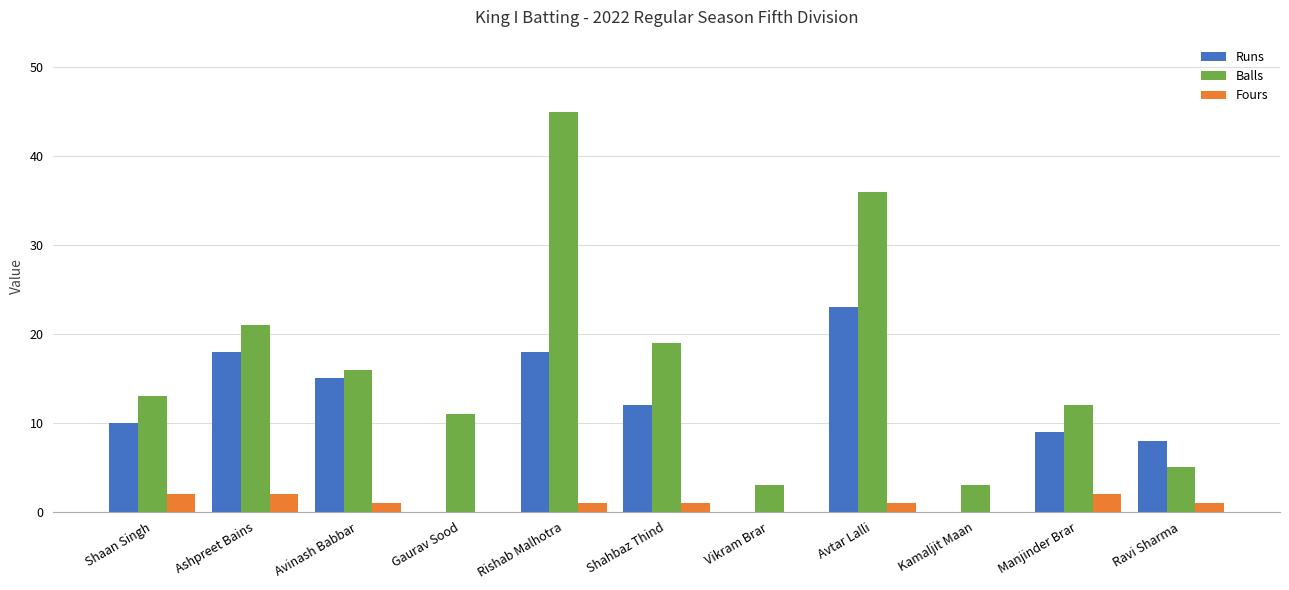

At which category does the chart reach its peak across all series?

Rishab Malhotra